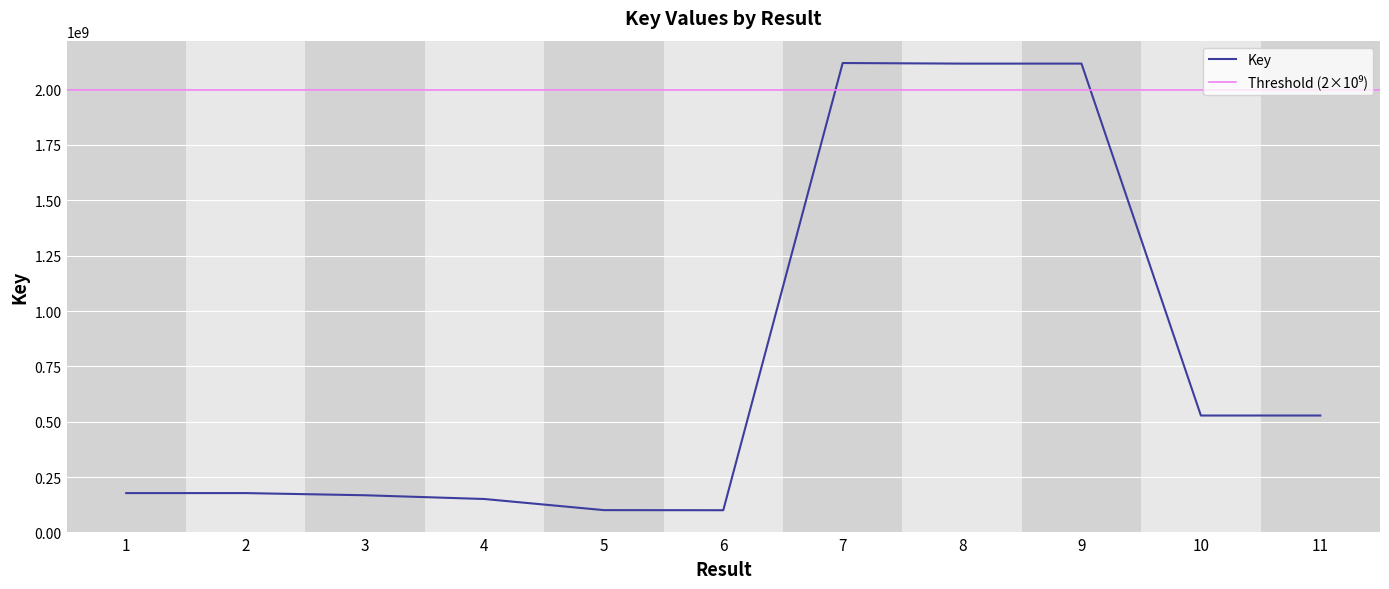

What is the sum of the values at 2 and 10?

705748166